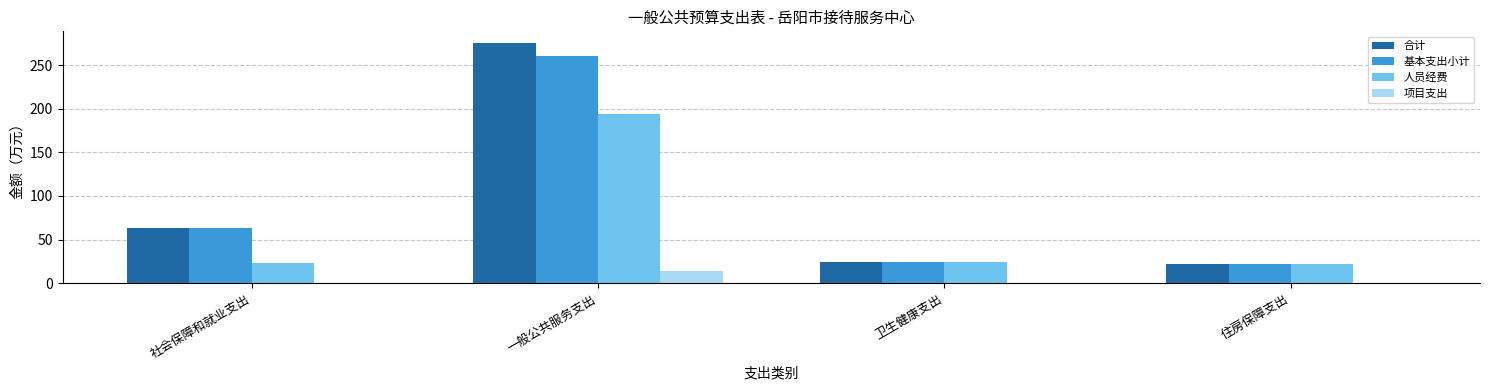

Read the 合计 value at 一般公共服务支出.

274.9